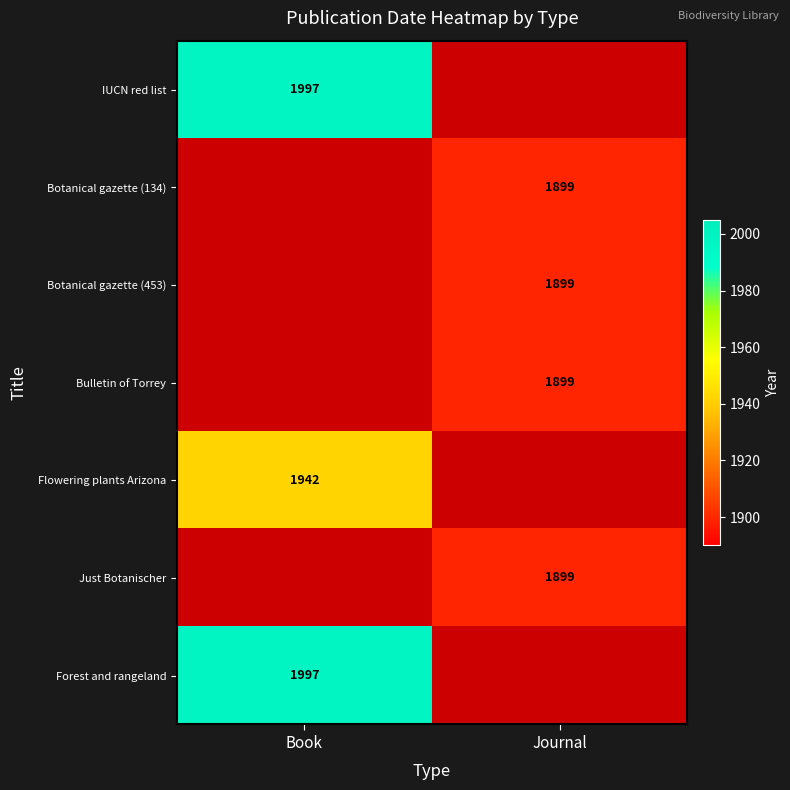

Is it true that Flowering plants Arizona equals 1942 at Book?

True